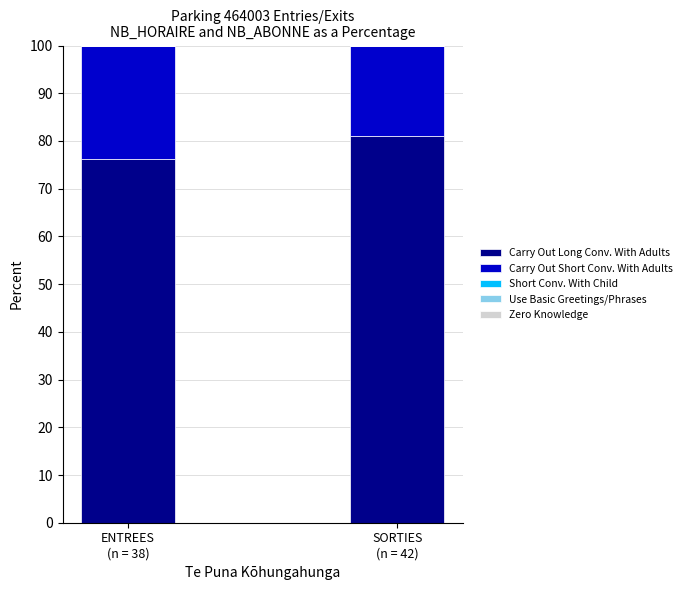

What is the average value of the Carry Out Long Conv. With Adults series?

78.6